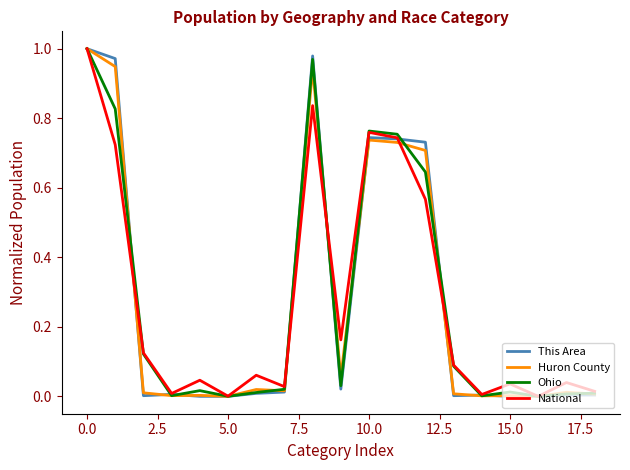

Does the chart have visible grid lines?

No